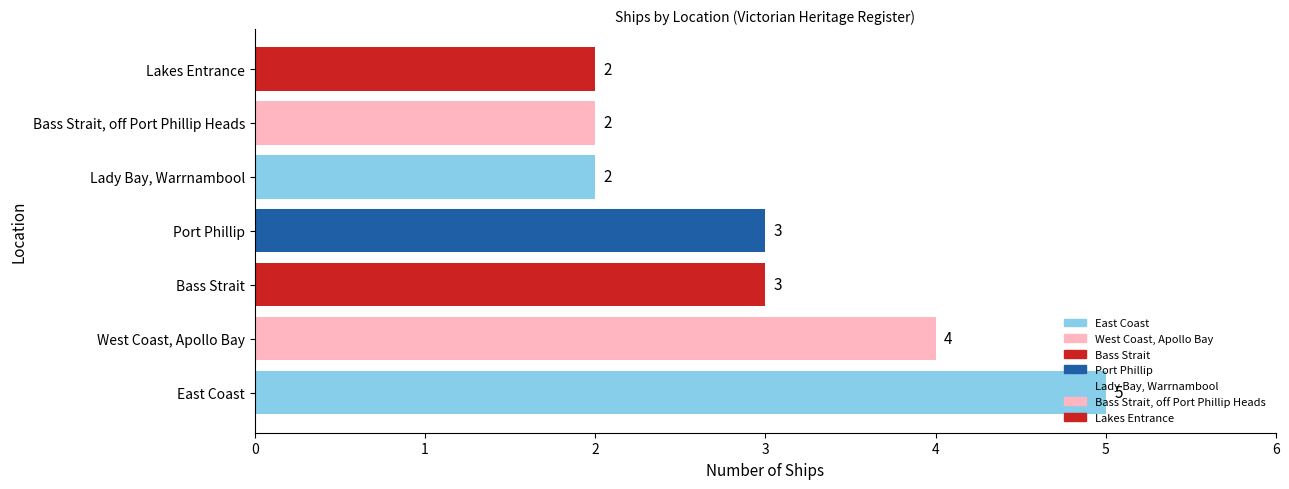

What value does the data have at East Coast?

5